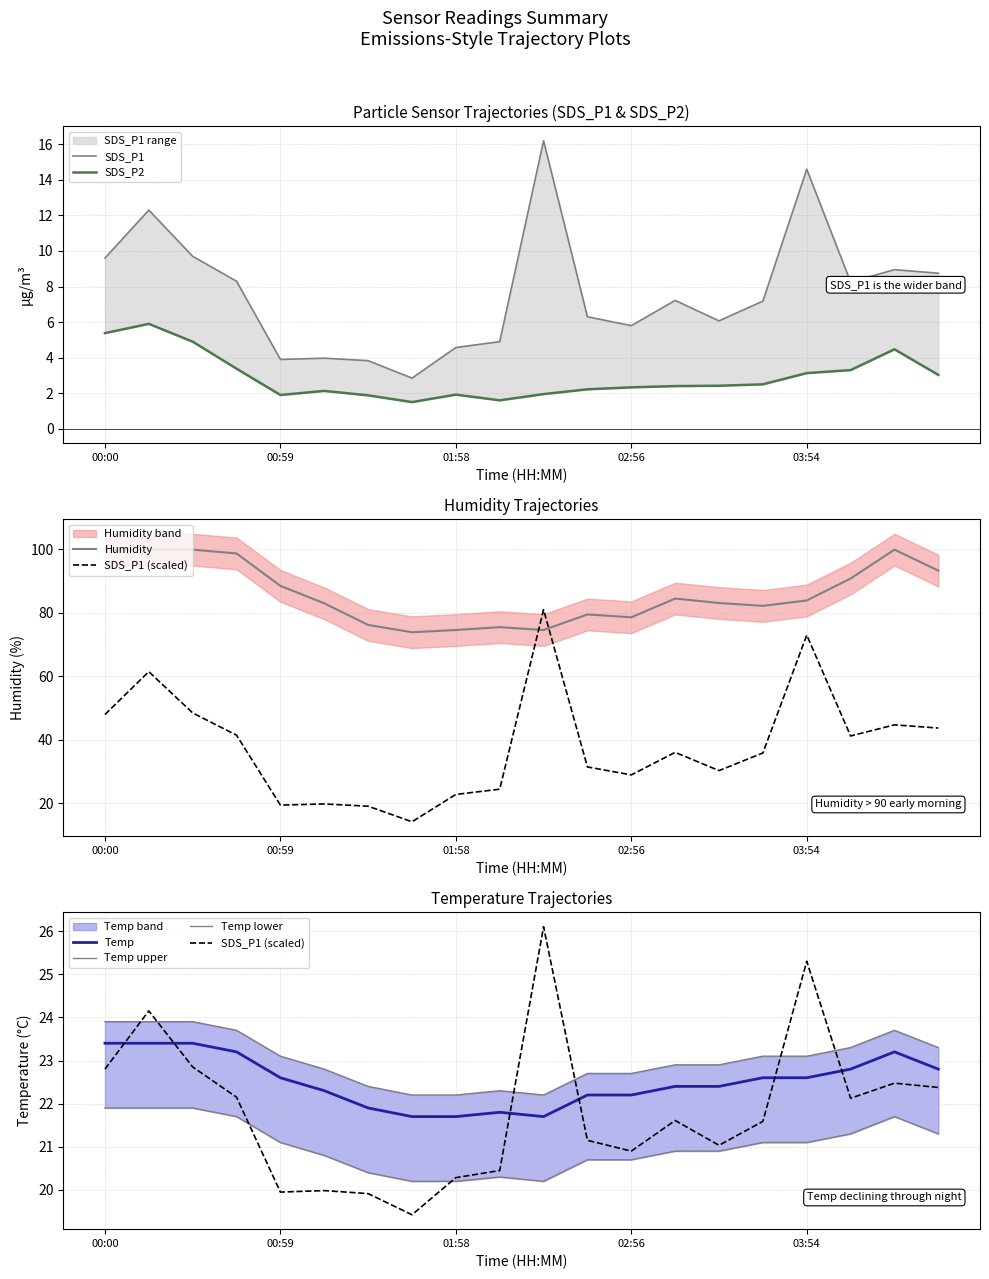

Reading left to right, list all the values displayed in this chart.

SDS_P1: 00:00=9.6	00:15=12.3	00:31=9.7	00:44=8.3	00:59=3.9	01:13=4.0	01:29=3.8	01:43=2.9	01:58=4.6	02:12=4.9	02:27=16.2	02:41=6.3	02:56=5.8	03:10=7.2	03:25=6.1	03:39=7.2	03:54=14.6	04:08=8.2	04:23=8.9	04:37=8.8
SDS_P2: 00:00=5.4	00:15=5.9	00:31=4.9	00:44=3.4	00:59=1.9	01:13=2.1	01:29=1.9	01:43=1.5	01:58=1.9	02:12=1.6	02:27=1.9	02:41=2.2	02:56=2.3	03:10=2.4	03:25=2.4	03:39=2.5	03:54=3.1	04:08=3.3	04:23=4.5	04:37=3.0
Temp: 00:00=23.4	00:15=23.4	00:31=23.4	00:44=23.2	00:59=22.6	01:13=22.3	01:29=21.9	01:43=21.7	01:58=21.7	02:12=21.8	02:27=21.7	02:41=22.2	02:56=22.2	03:10=22.4	03:25=22.4	03:39=22.6	03:54=22.6	04:08=22.8	04:23=23.2	04:37=22.8
Humidity: 00:00=99.9	00:15=99.9	00:31=99.9	00:44=98.7	00:59=88.5	01:13=83.0	01:29=76.2	01:43=73.9	01:58=74.6	02:12=75.5	02:27=74.6	02:41=79.5	02:56=78.6	03:10=84.5	03:25=83.1	03:39=82.2	03:54=83.9	04:08=90.8	04:23=99.9	04:37=93.3